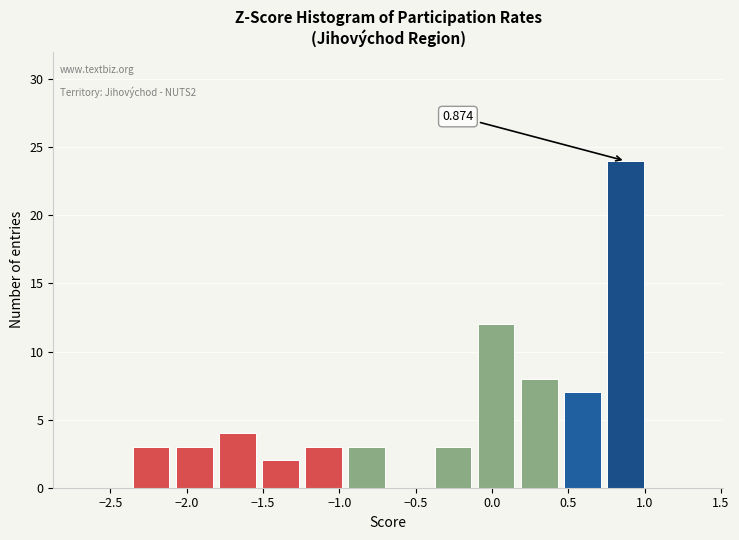

Over which range of the x-axis is the bar tallest?

0.75 to 1.00